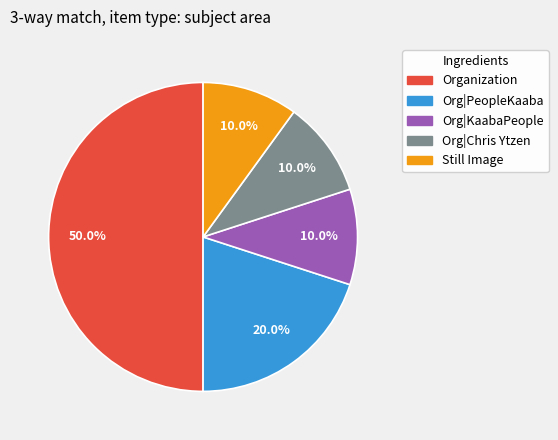

How many slices are in this pie chart?

5